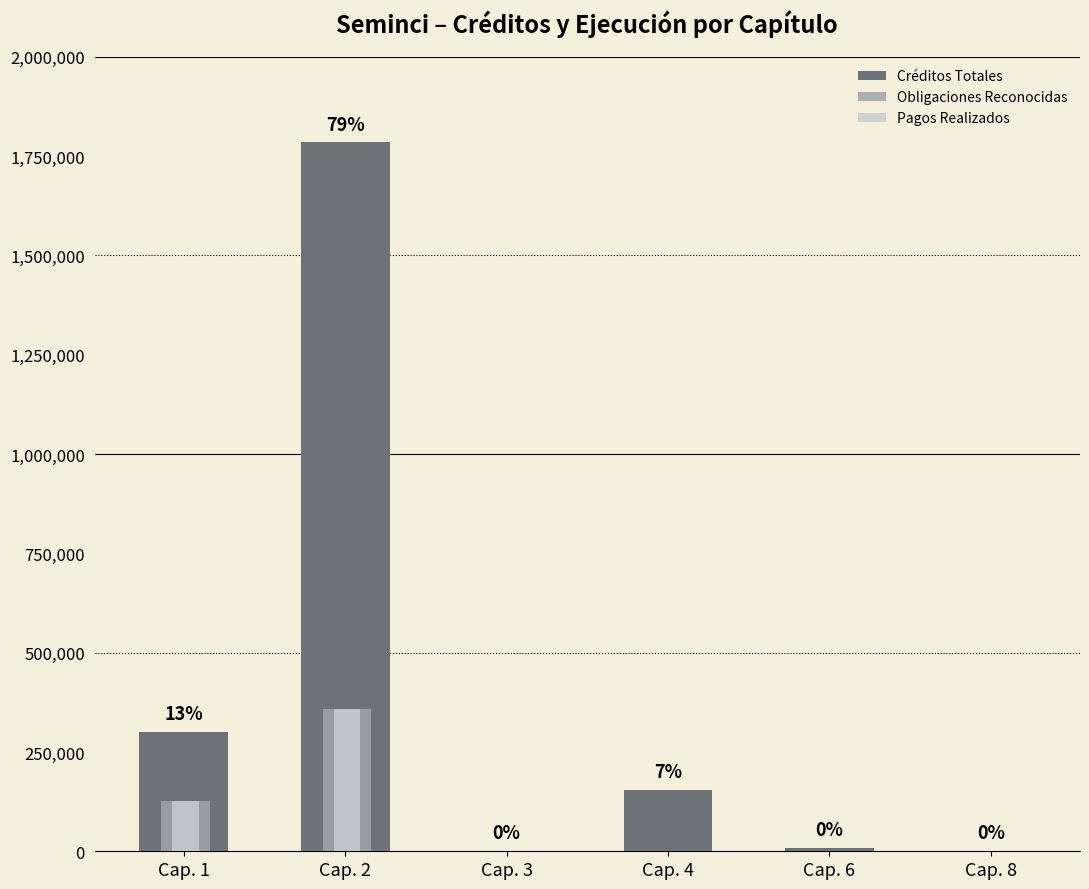

Count the number of categories in the chart.

6